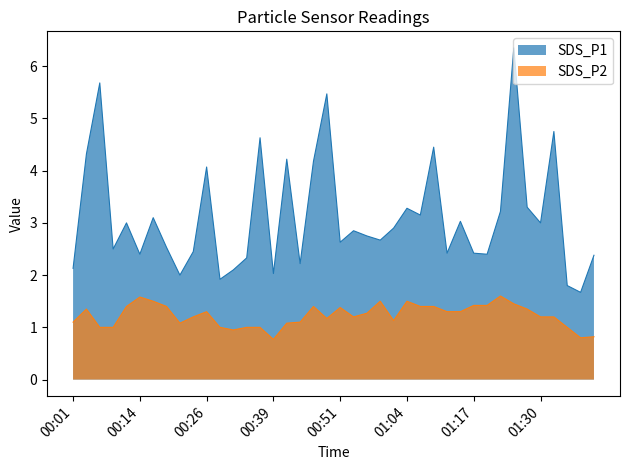

True or false: SDS_P2 and SDS_P1 cross at least once.

False